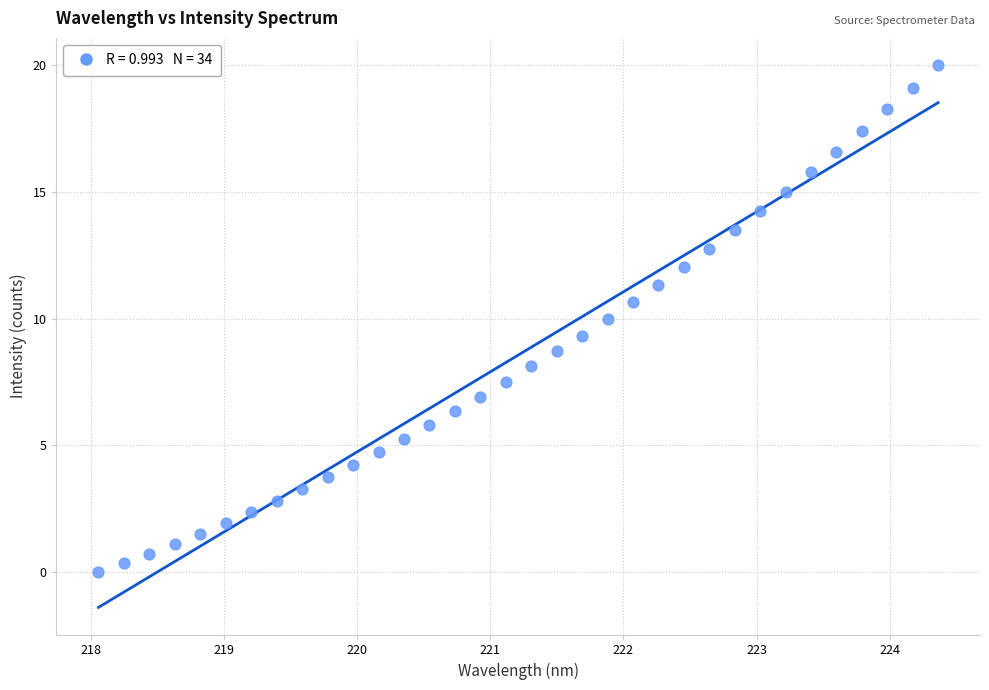

What is the range of Y values (max minus min)?

20.0